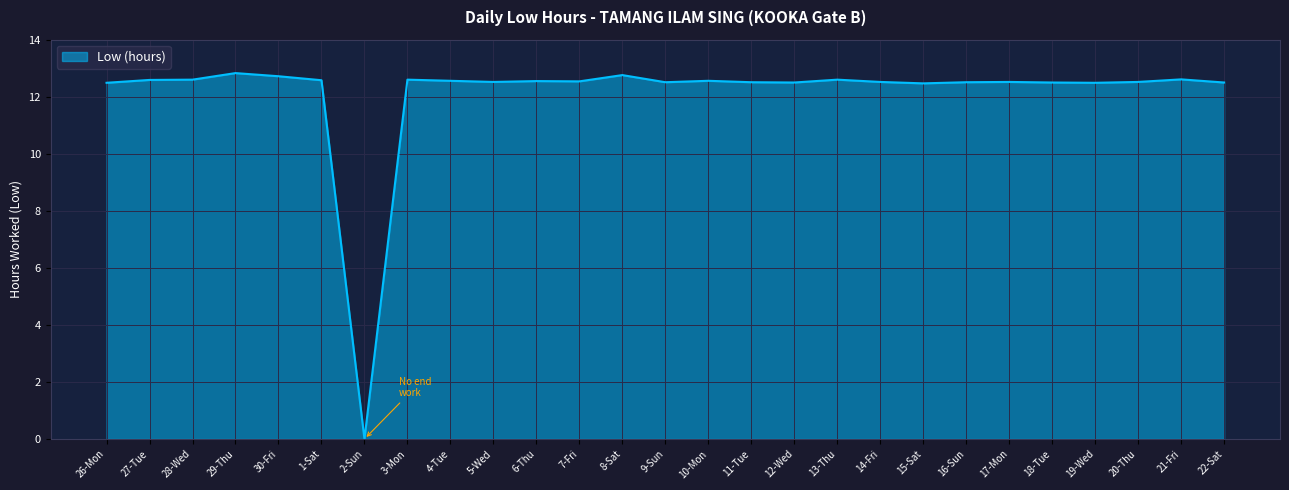

Read the value at 18-Tue.

12.5